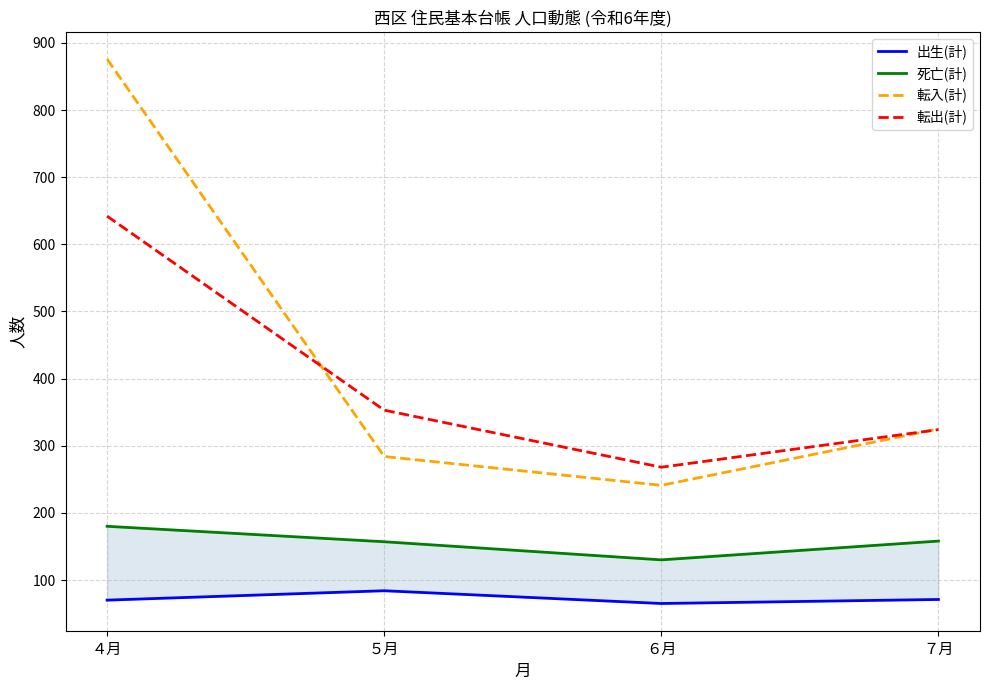

The value of 出生(計) at ７月 is 71. True or false?

True